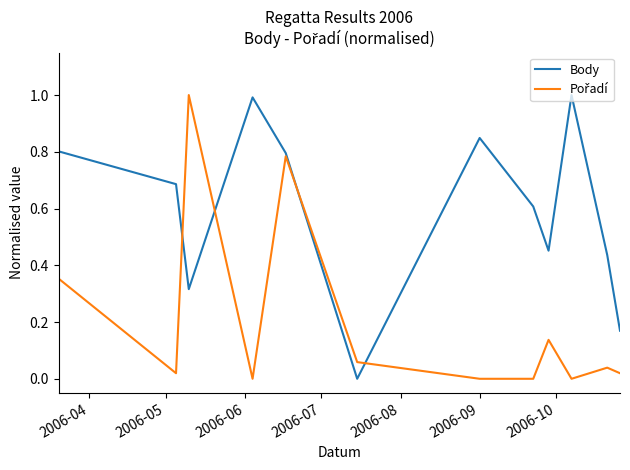

Which series has the largest total across all categories?

Body